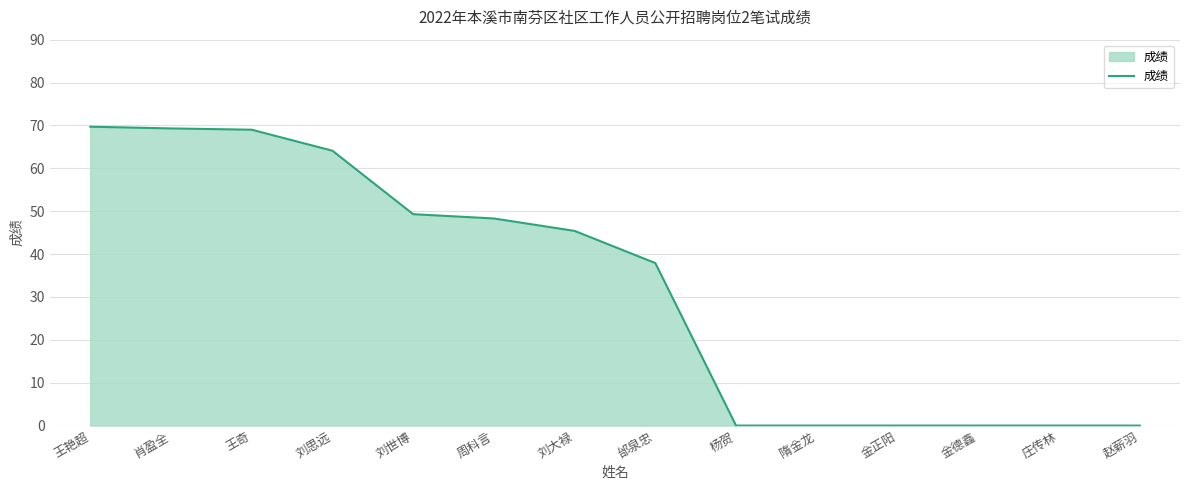

What position from the right is 肖盈全?

13